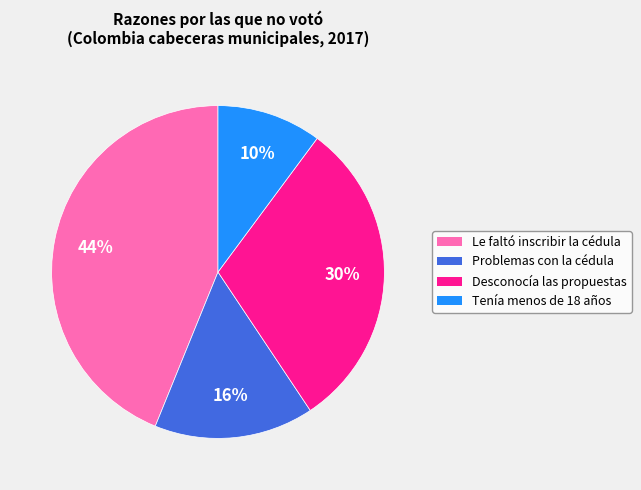

How many segments does this pie chart have?

4